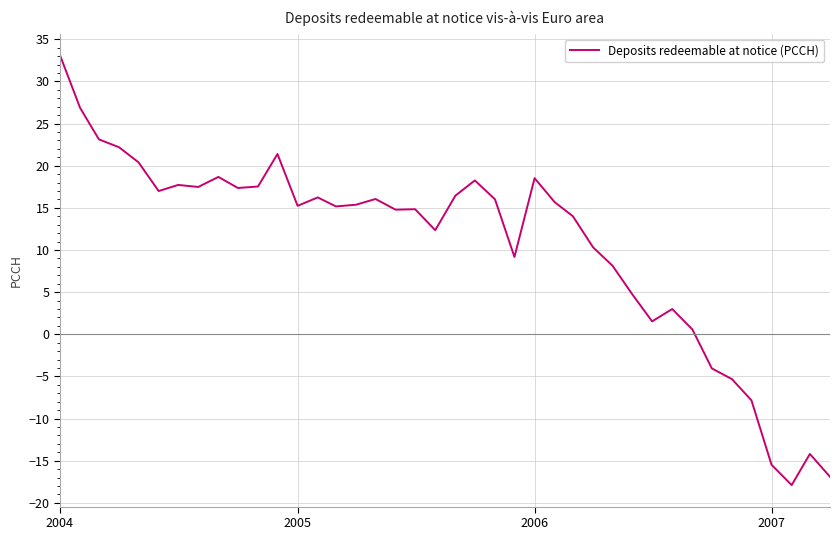

What is the maximum value shown in the chart?

33.1